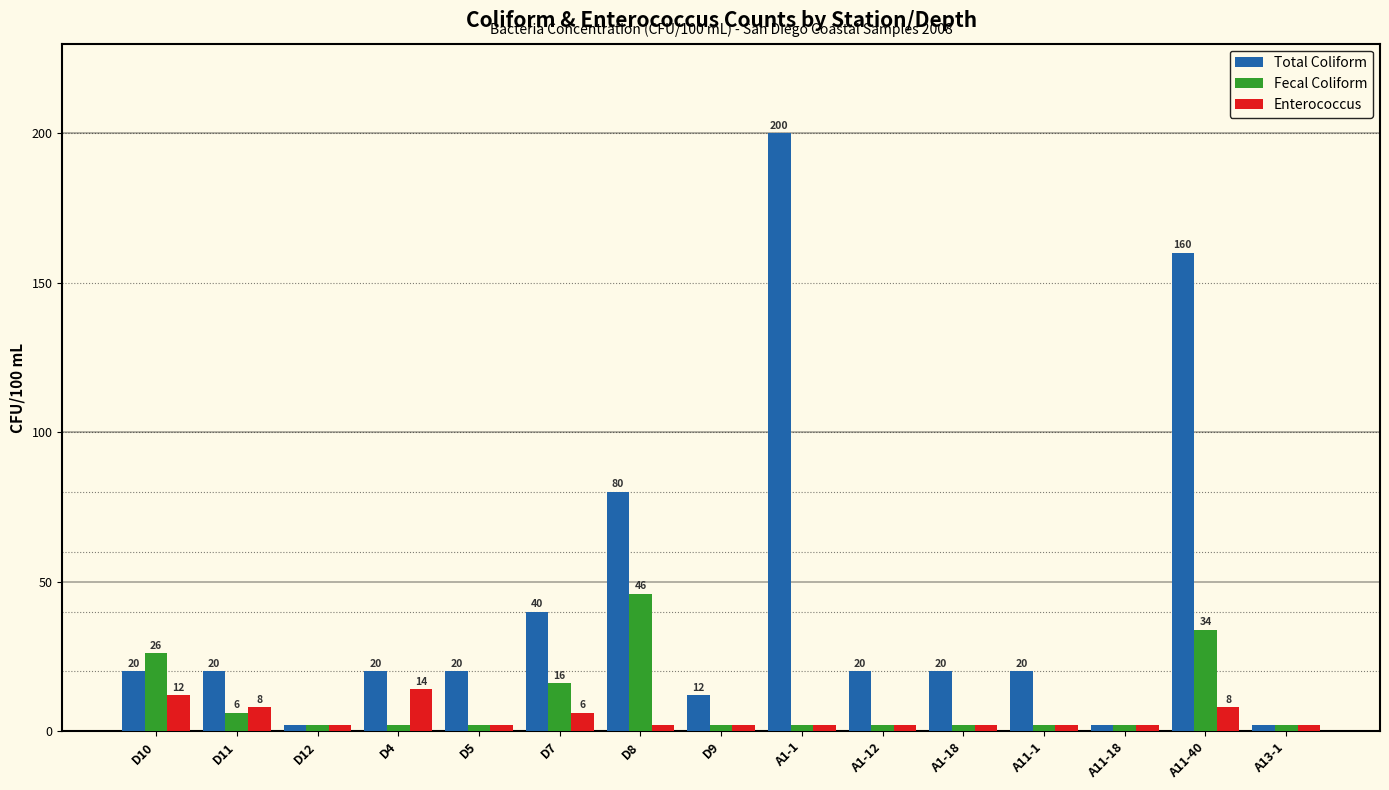

At D10, list the series in order from smallest to largest.

Enterococcus, Total Coliform, Fecal Coliform